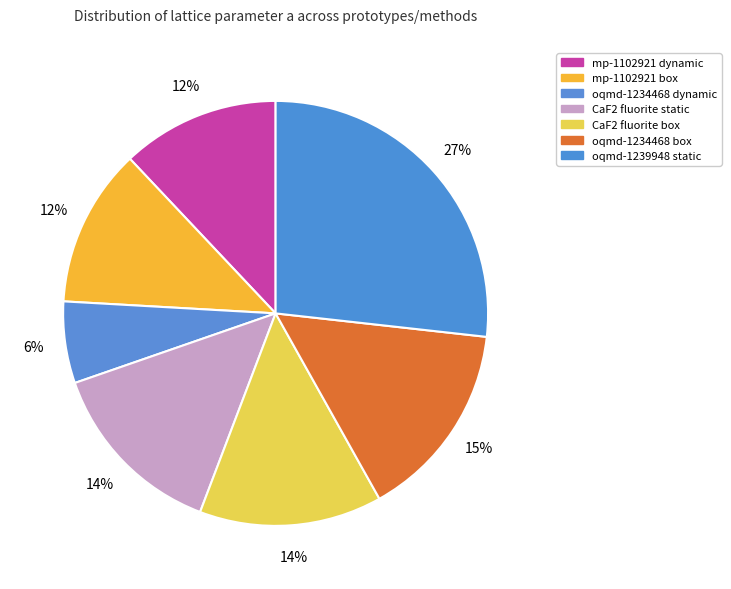

Rank the categories by value from lowest to highest.

oqmd-1234468 dynamic, mp-1102921 dynamic, mp-1102921 box, CaF2 fluorite static, CaF2 fluorite box, oqmd-1234468 box, oqmd-1239948 static